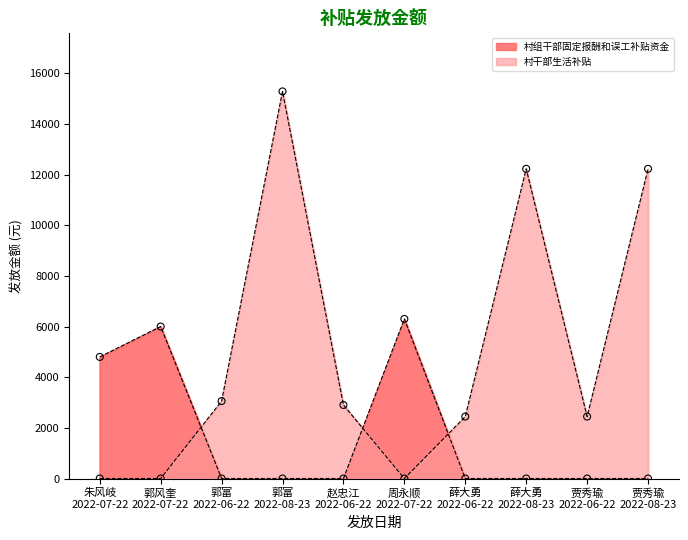

Which series contains the highest Y value?

村干部生活补贴